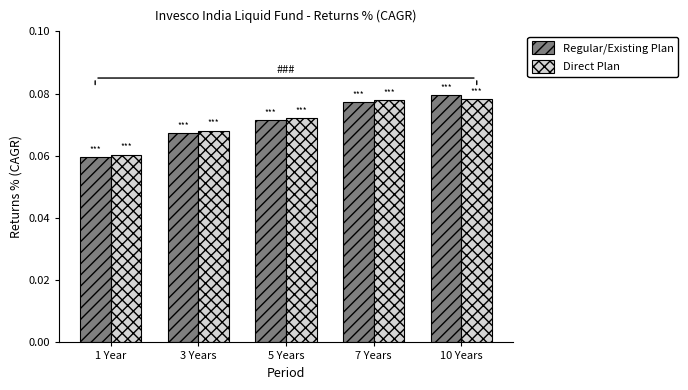

Which series has the largest range (max minus min)?

Regular/Existing Plan